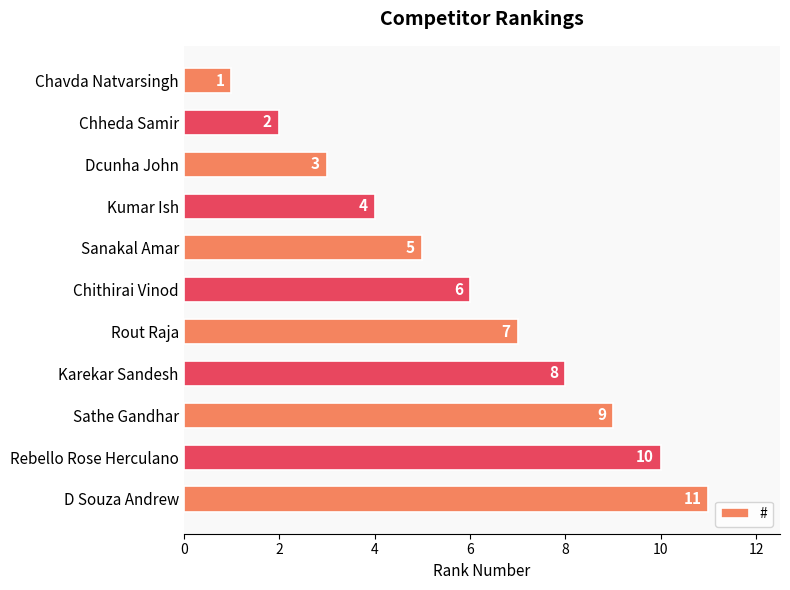

What is the label of the 3rd bar from the bottom?

Sathe Gandhar